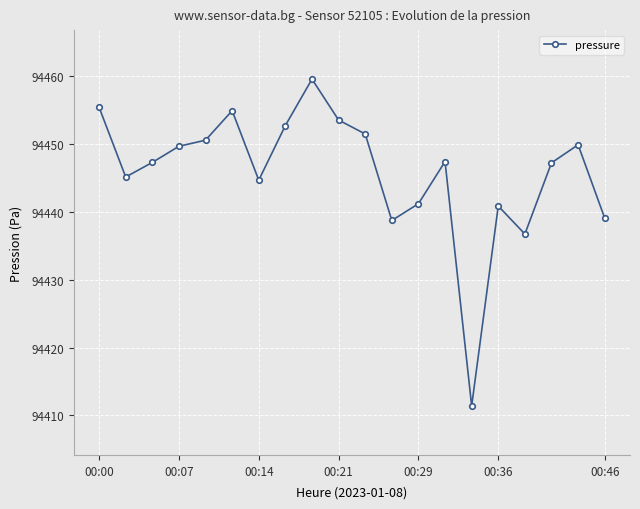

What is the difference between the maximum and minimum values?

48.2